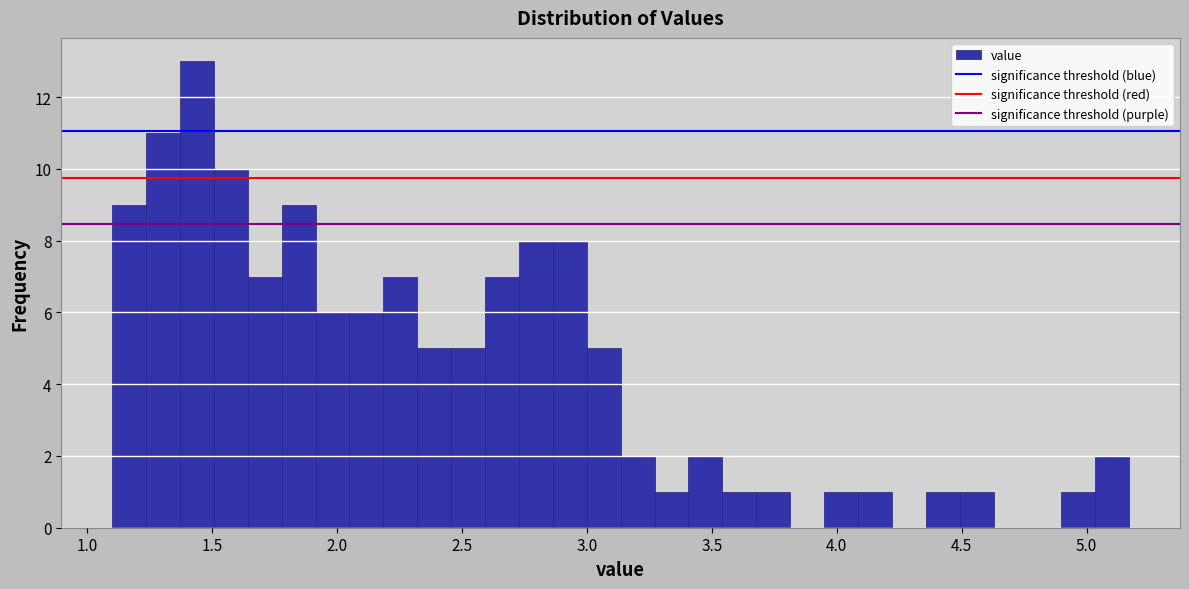

Around what value on the x-axis is the tallest bar? Give the approximate position of its centre, as read against the axis.

1.45